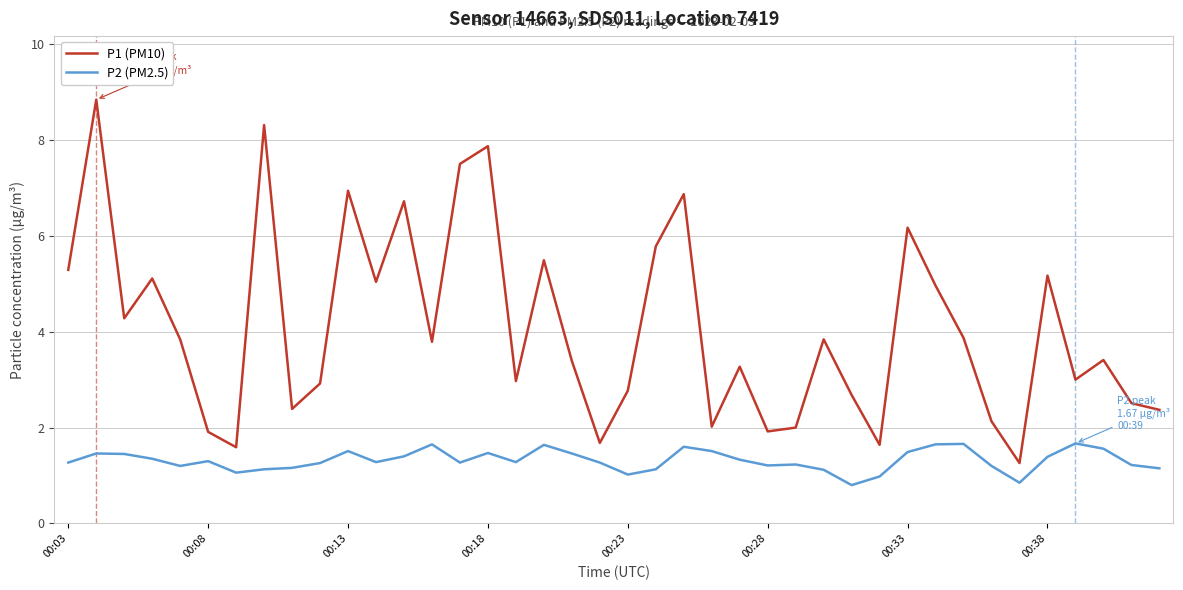

Which series has the largest total across all categories?

P1 (PM10)